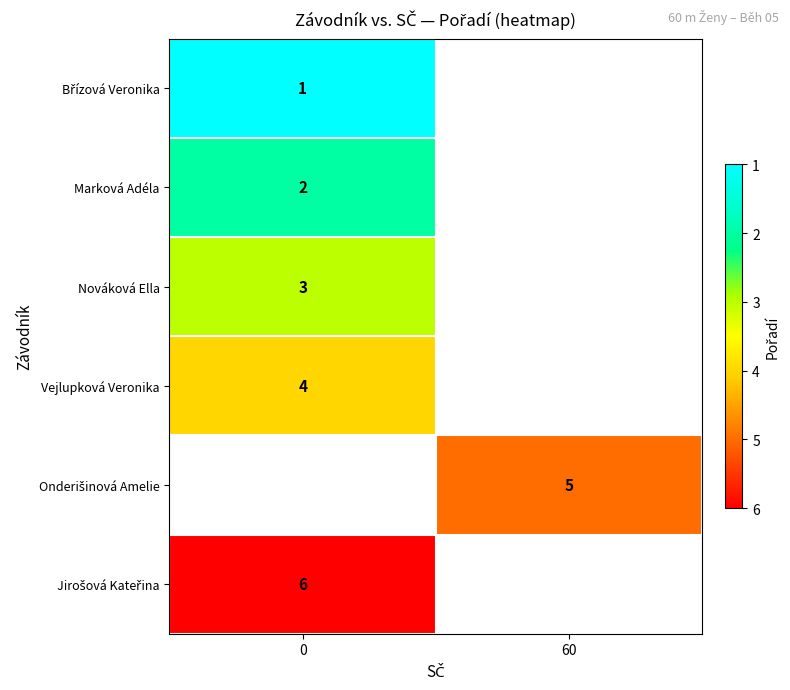

Is it true that Vejlupková Veronika equals 6 at 0?

False